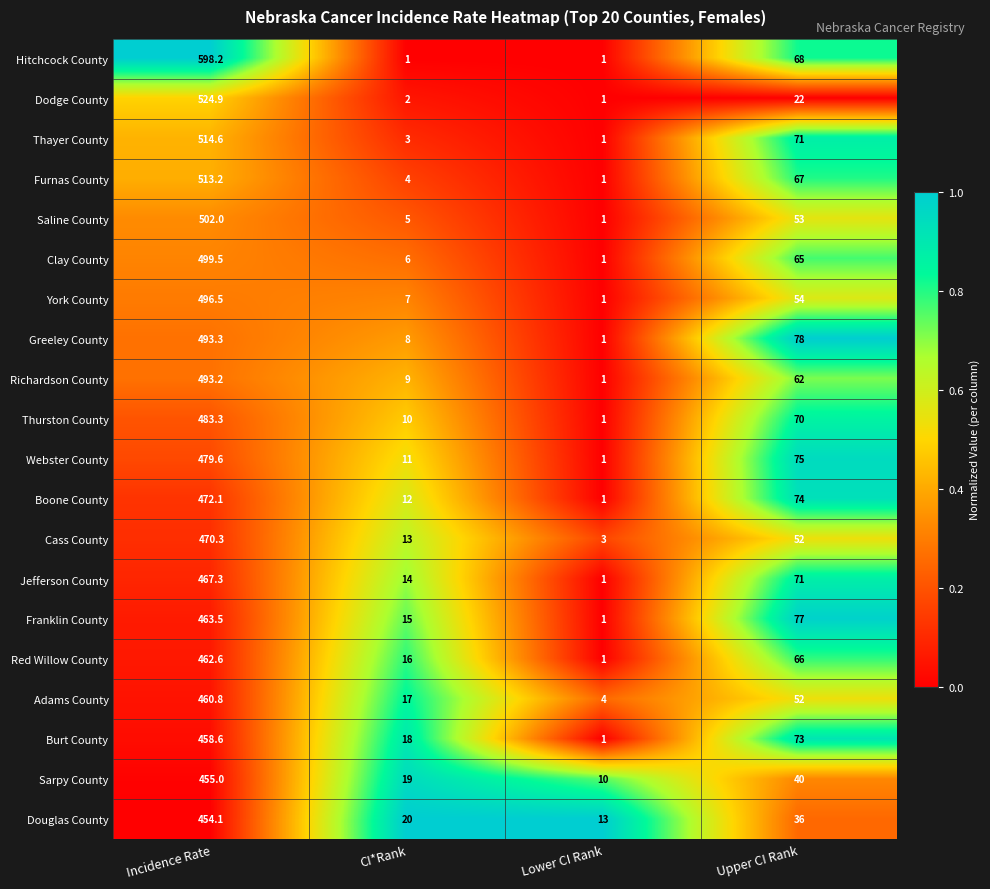

How many series are shown in this chart?

20